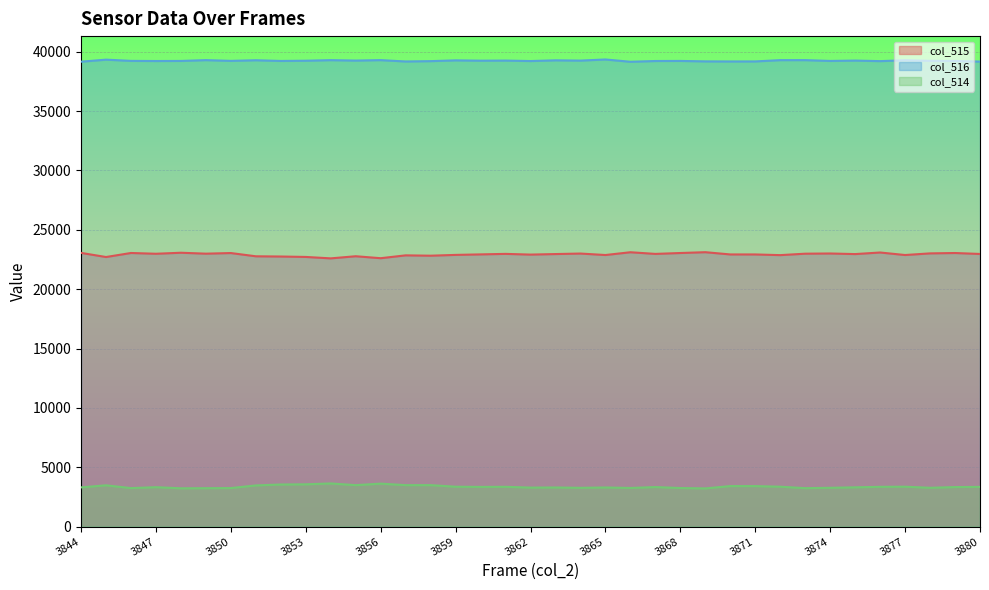

Which has a higher value, 3871 or 3844?

3844